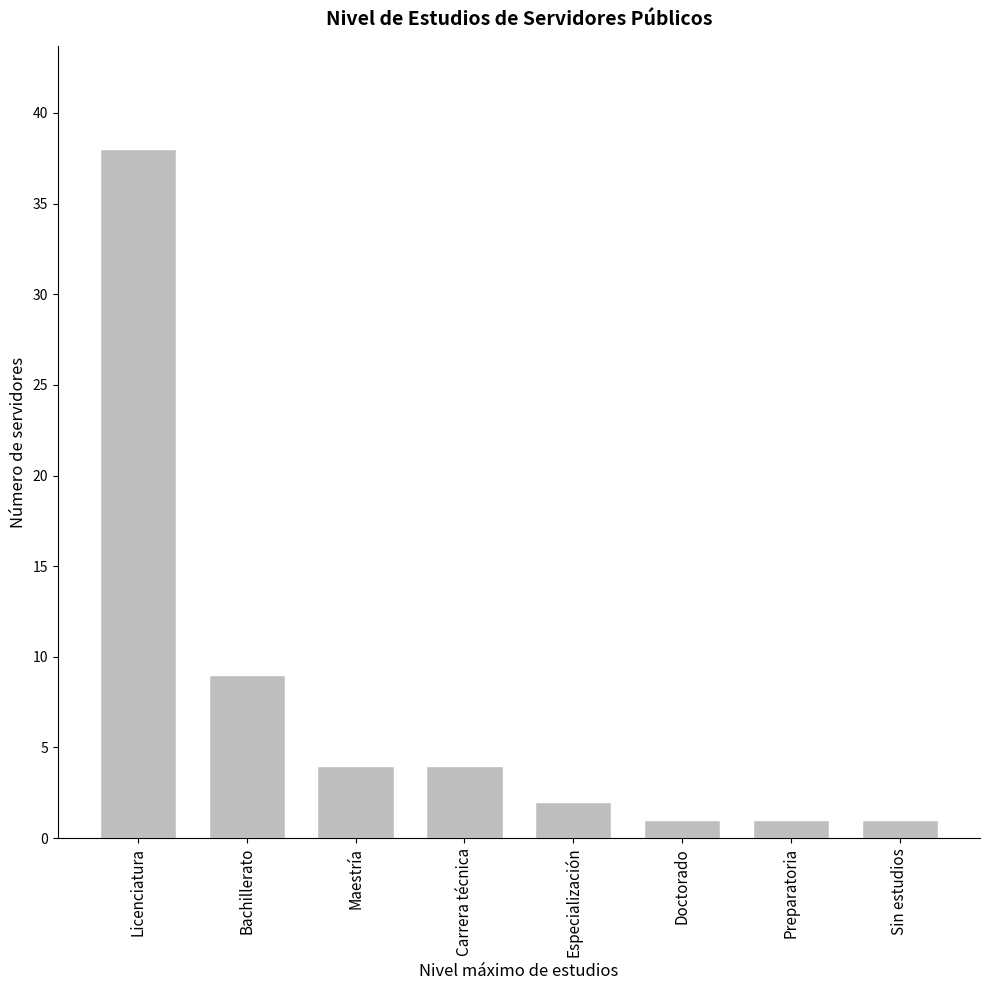

What is the label of the 8th bar from the right?

Licenciatura